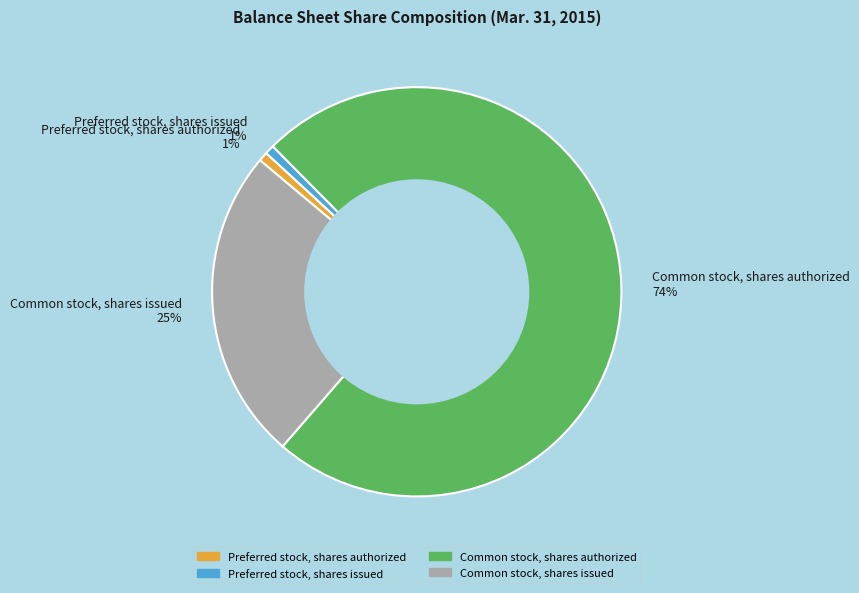

Is the sum of Common stock, shares authorized and Common stock, shares issued greater than half?

Yes